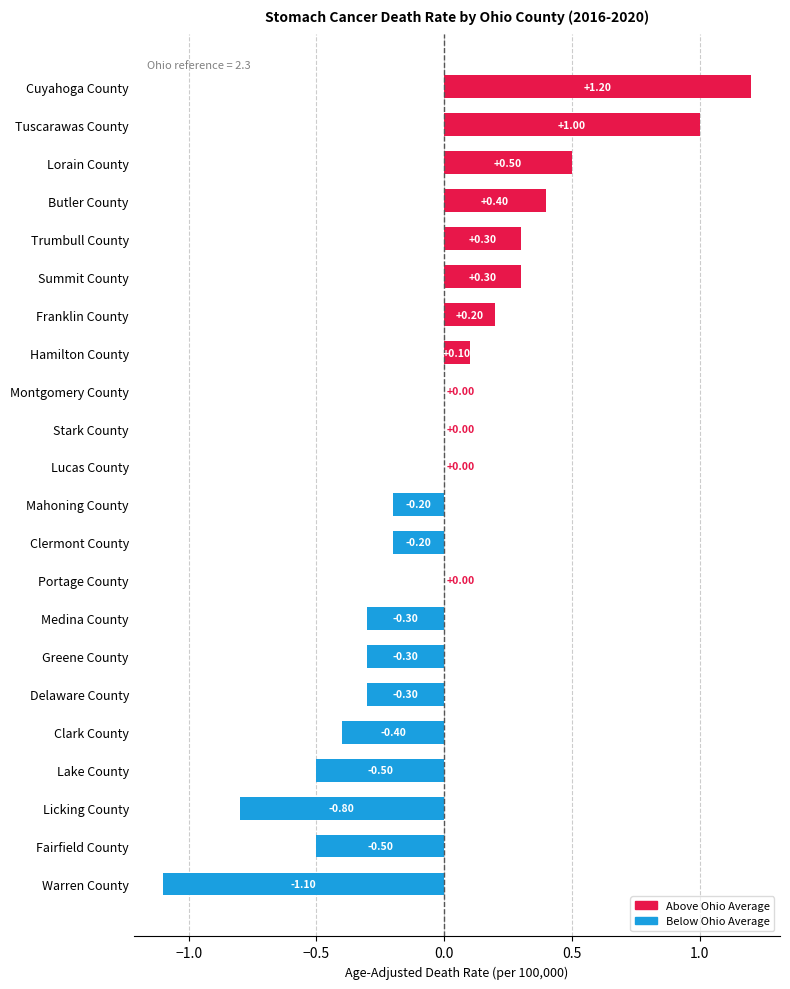

Which has a higher value, Mahoning County or Summit County?

Summit County